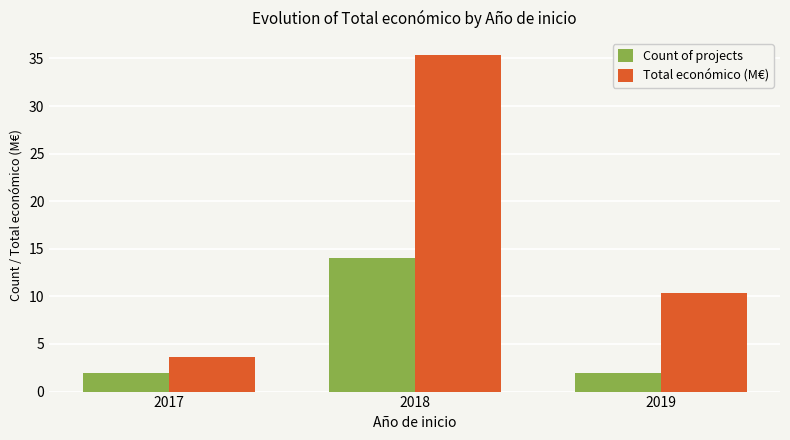

What is the difference between the Total económico (M€) values at 2017 and 2018?

31.7